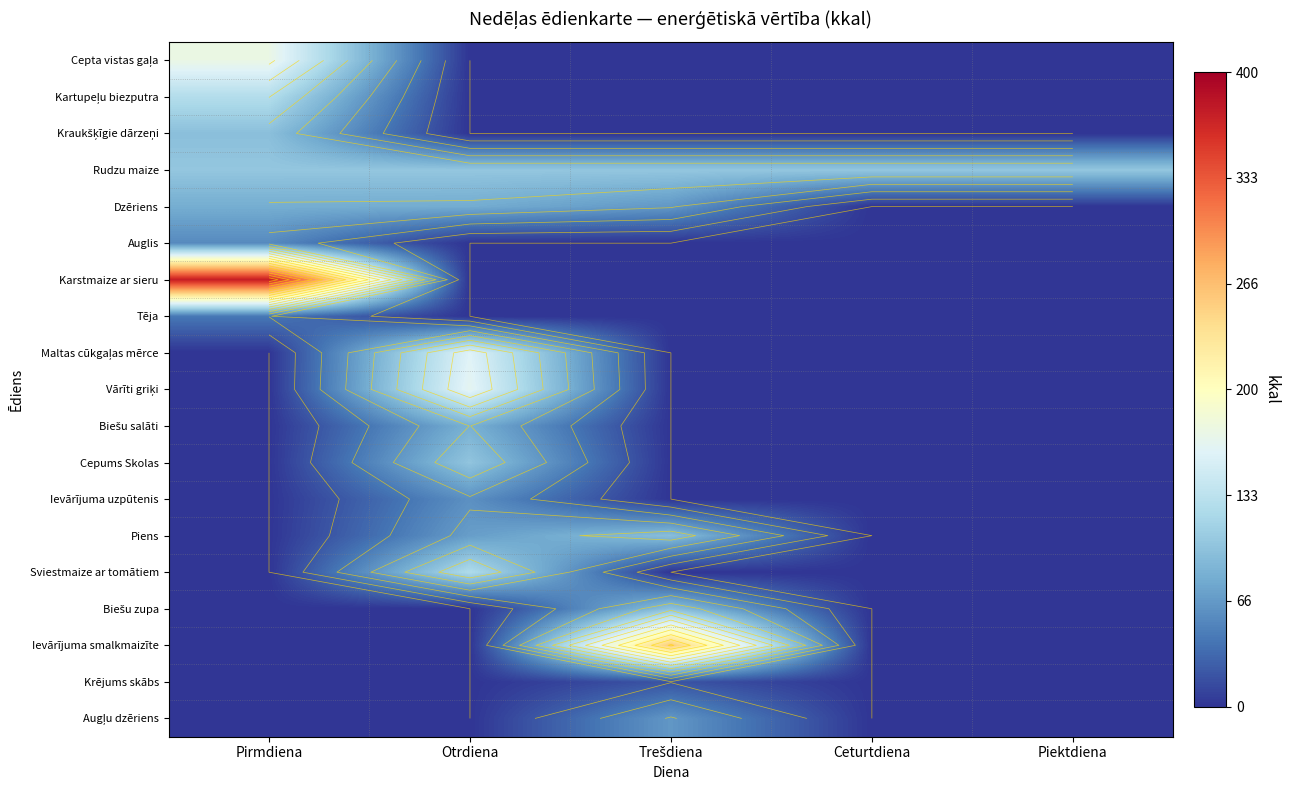

Is the value of Dzēriens at Piektdiena greater than the value of Cepums Skolas at Ceturtdiena?

No